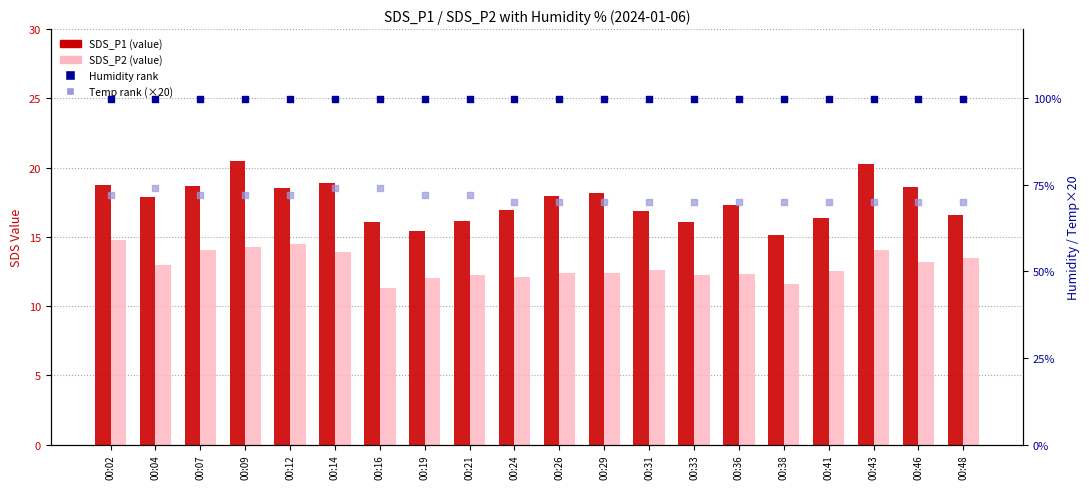

Which series reaches the minimum Y coordinate?

SDS_P2